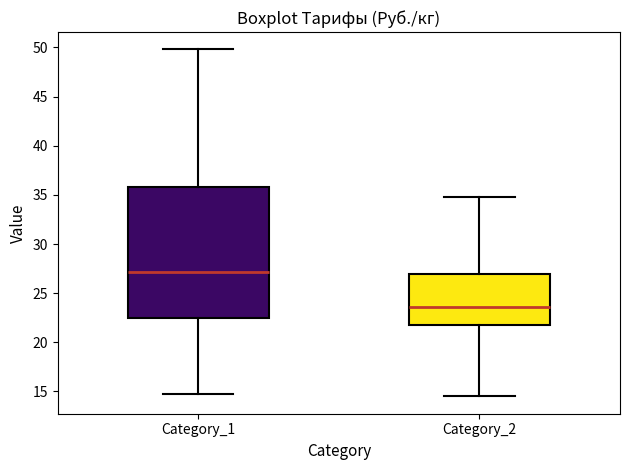

Reading left to right, transcribe this box plot: for each box, give where its median line is, the range the box spans, and where its two whiskers end, as read against the y-axis. The values are not printed on the chart, so give them approximately, as read against the axis.

Category_1: median 27.0, box 22.5 to 36.0, whiskers 14.5 to 50.0
Category_2: median 23.5, box 22.0 to 27.0, whiskers 14.5 to 35.0